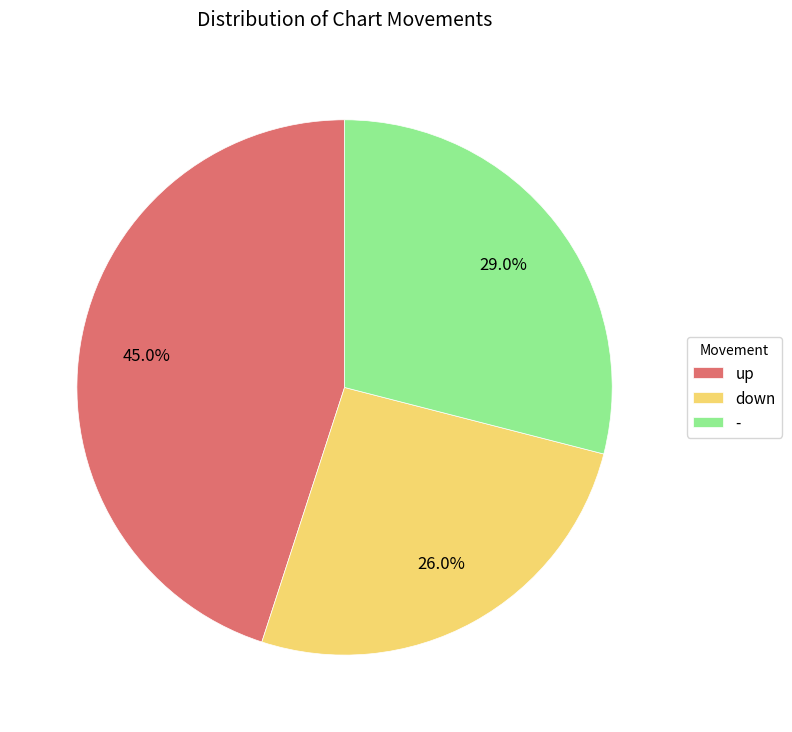

Does down represent more than half of the total?

No